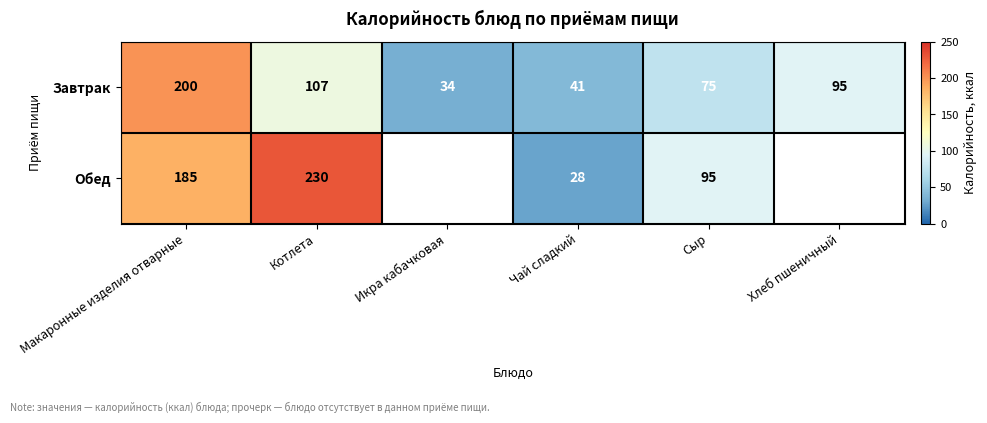

List the labels in order of Завтрак value, smallest first.

Икра кабачковая, Чай сладкий, Сыр, Хлеб пшеничный, Котлета, Макаронные изделия отварные